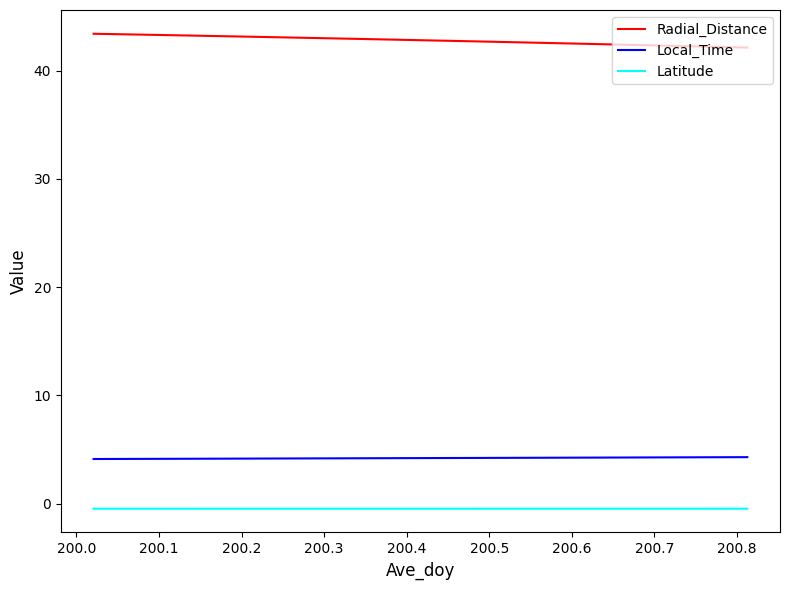

True or false: Local_Time and Radial_Distance intersect in this chart.

False